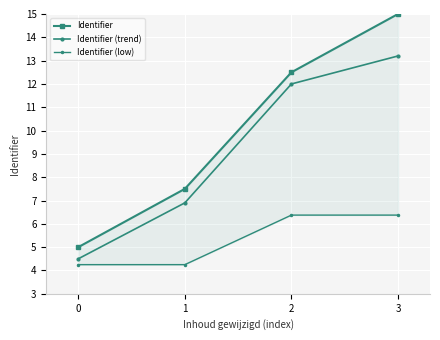

How many data points does each series have?

4